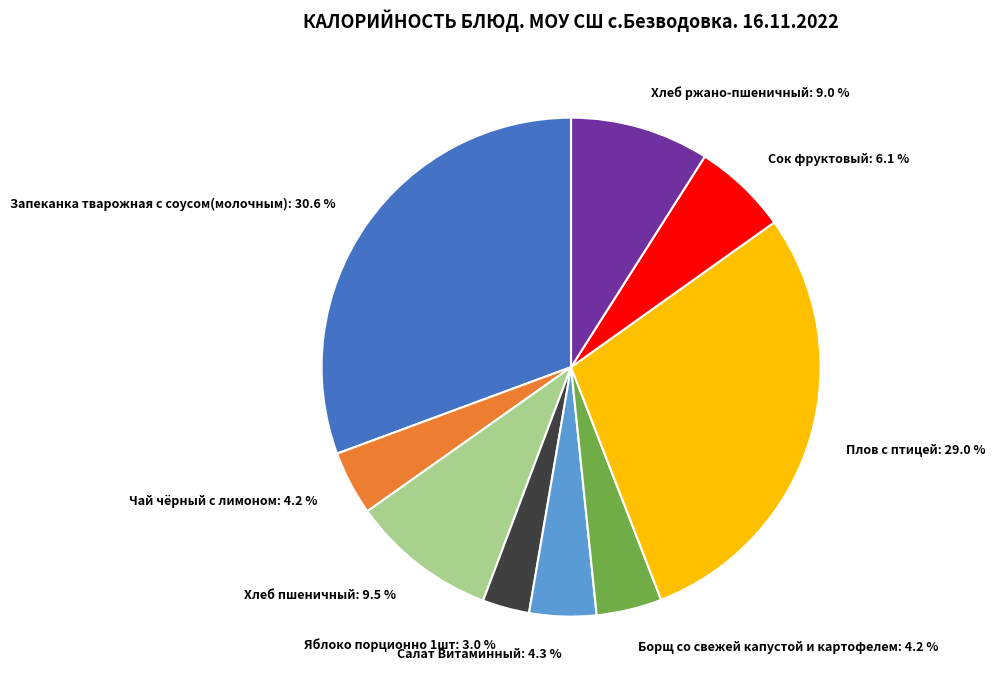

Is there a majority slice in this chart?

No